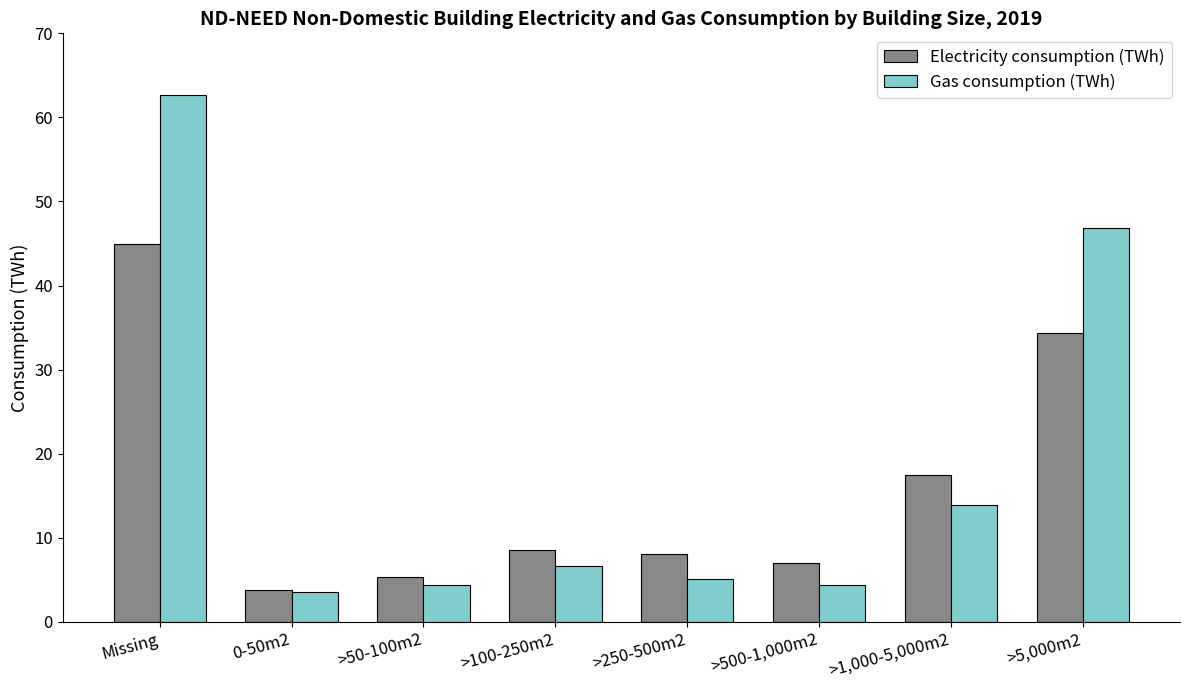

What is the difference between the second highest and second lowest values in the Gas consumption (TWh) series?

42.4